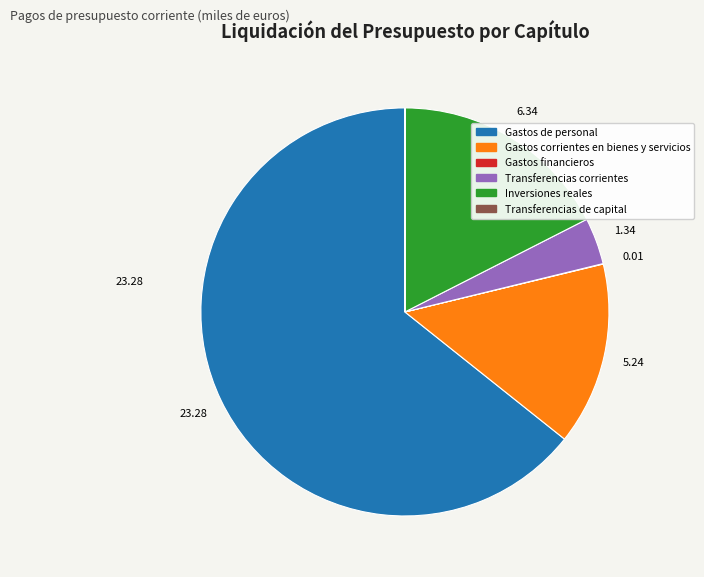

The Gastos corrientes en bienes y servicios slice represents 2% of the pie. True or false?

False